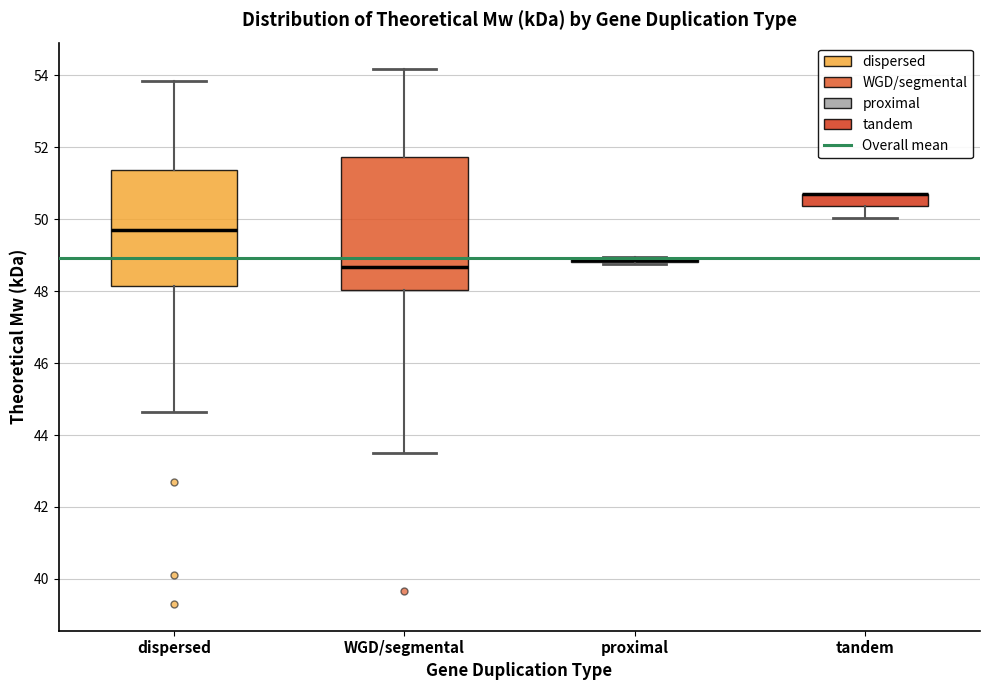

Which box is the tallest, from its lower edge to its upper edge?

WGD/segmental